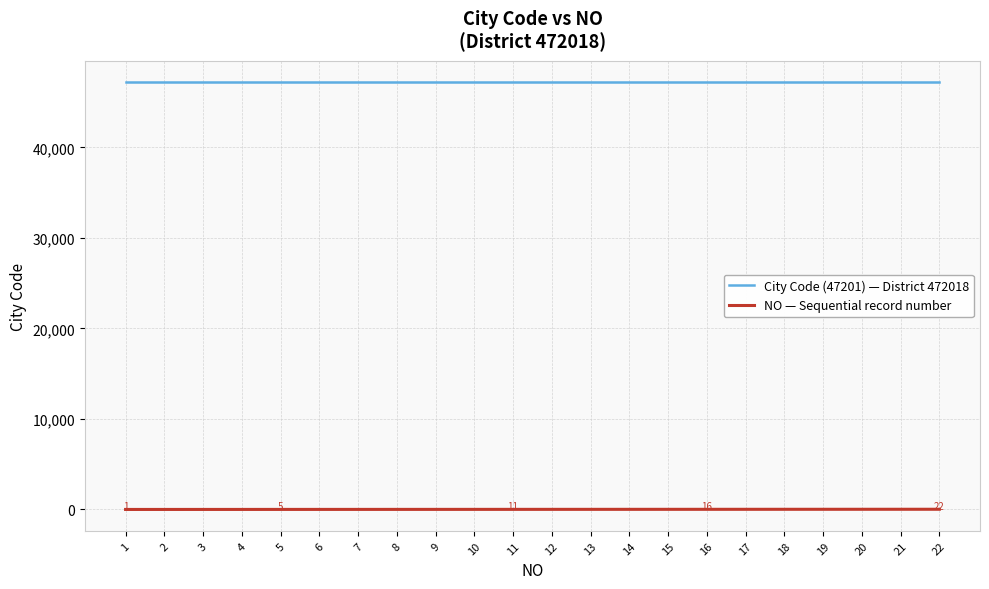

True or false: City Code (47201) — District 472018 and NO — Sequential record number intersect in this chart.

False